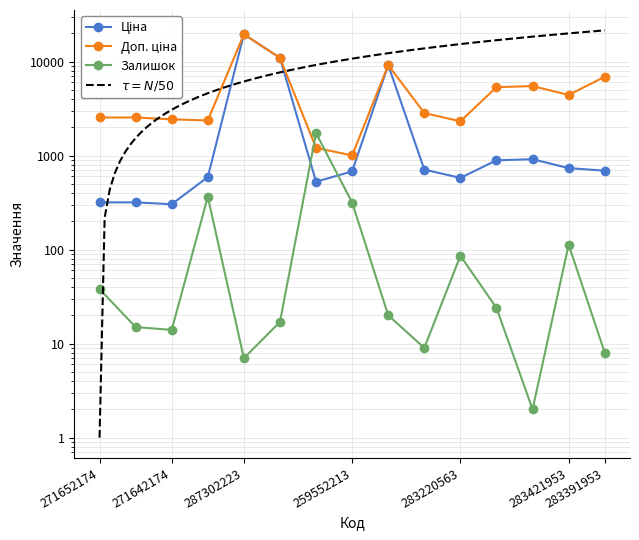

Is it true that Доп. ціна equals 6910.3 at 283391953?

True